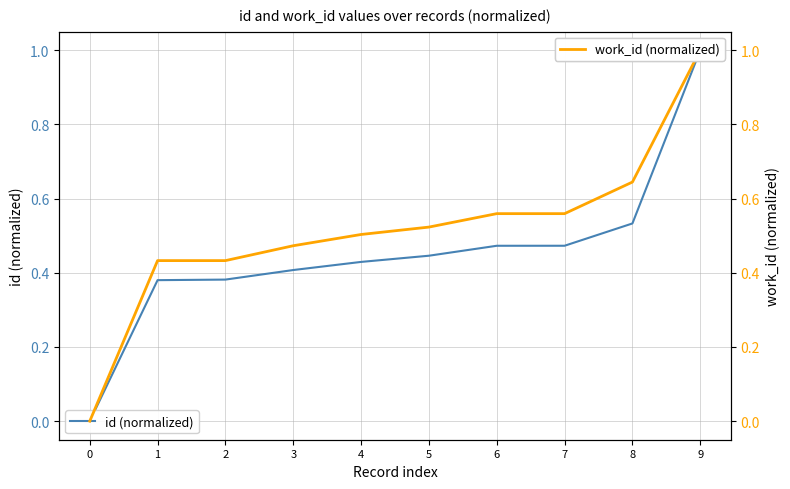

Which category has the highest value across all series?

9